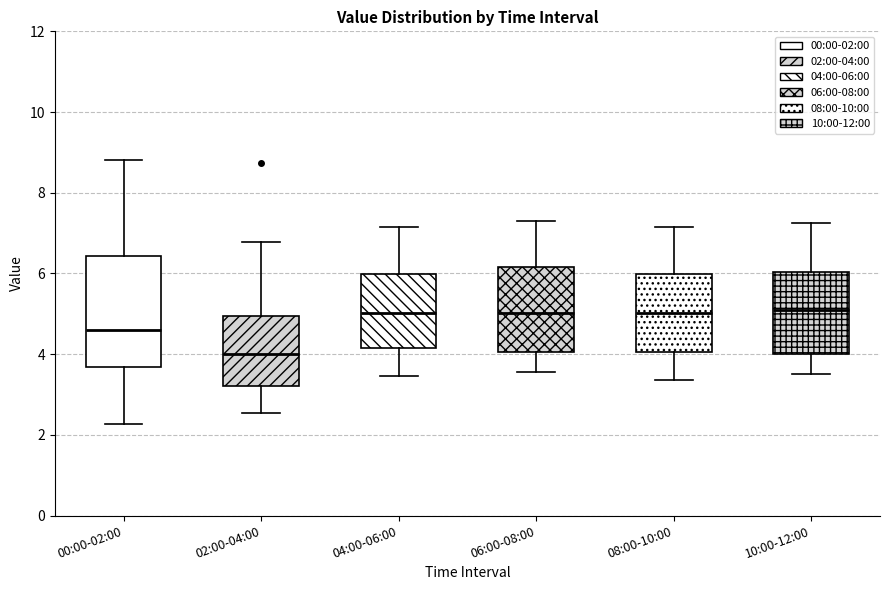

Where does the median line of the box for 08:00-10:00 sit on the y-axis? The values are not printed on the chart, so give them approximately, as read against the axis.

5.0